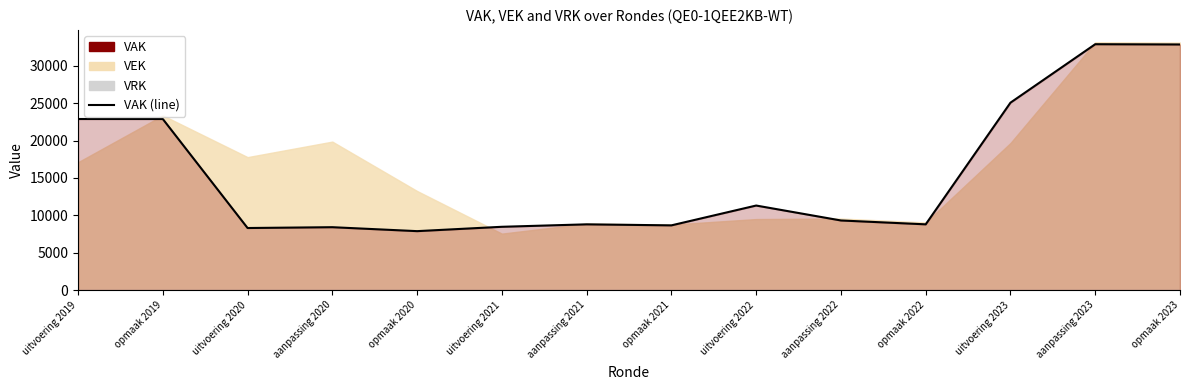

What is the approximate value at aanpassing 2022, to the nearest 100?

9300